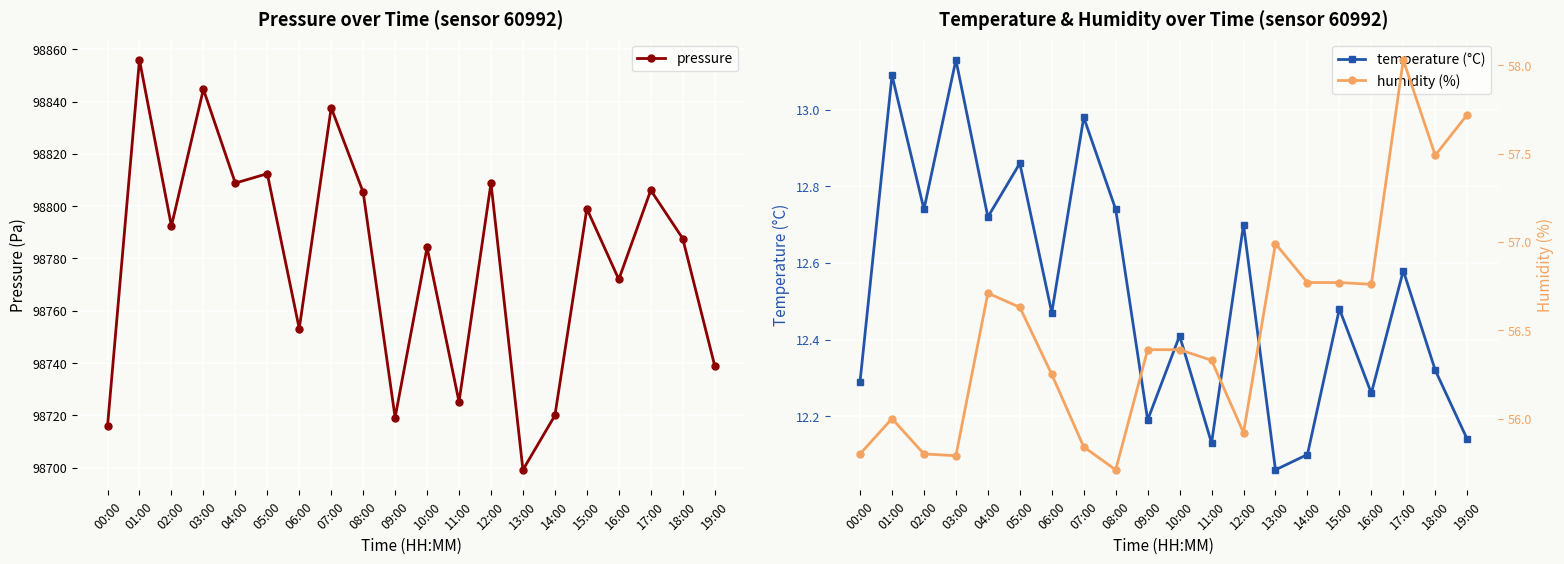

What is the difference between the second highest and minimum values in the temperature (°C) series?

1.0